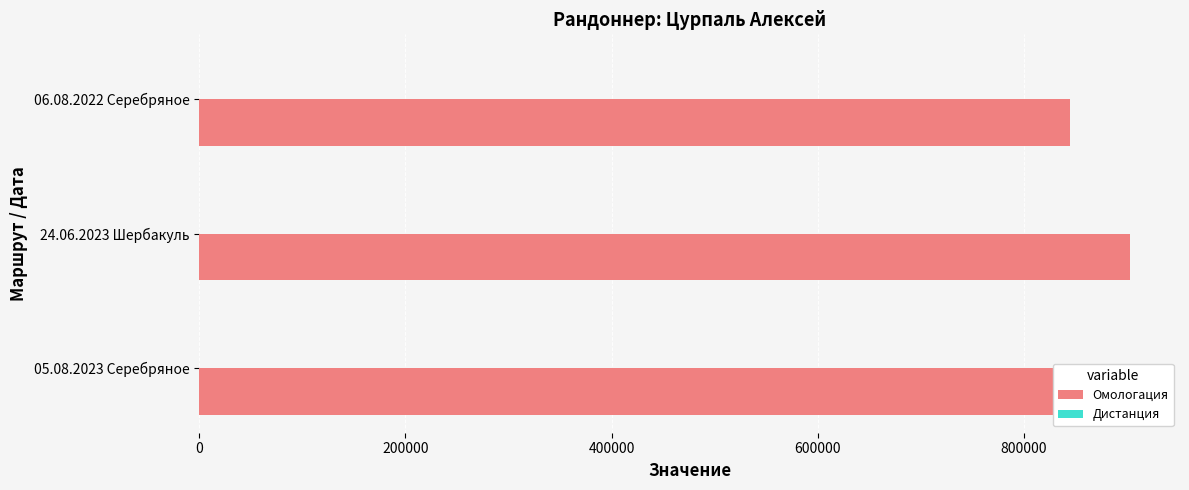

List the series in order of their overall mean, lowest first.

Дистанция, Омологация